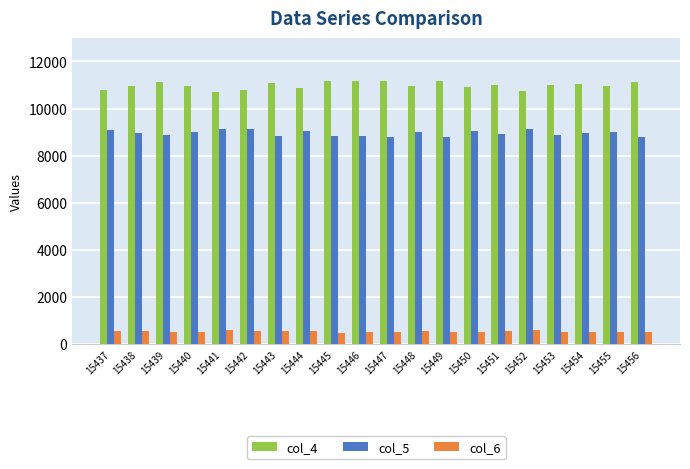

What is the value of the col_5 bar at the 16th from the left?

9112